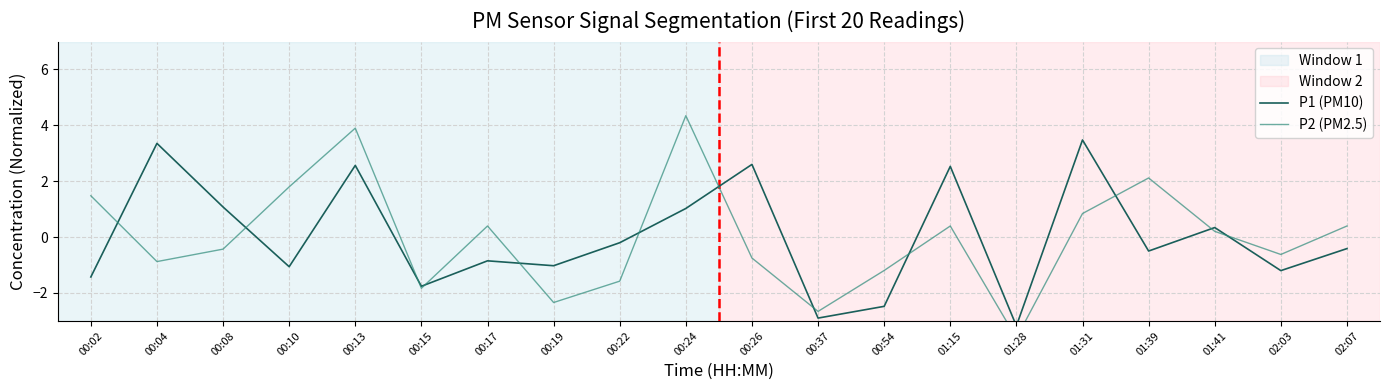

Reading right to left, what are all the values shown in this chart?

P1 (PM10): -0.4	-1.2	0.3	-0.5	3.5	-3.2	2.5	-2.5	-2.9	2.6	1.0	-0.2	-1.0	-0.8	-1.8	2.6	-1.1	1.1	3.4	-1.4
P2 (PM2.5): 0.4	-0.6	0.2	2.1	0.8	-3.6	0.4	-1.2	-2.7	-0.7	4.3	-1.6	-2.3	0.4	-1.8	3.9	1.8	-0.4	-0.9	1.5